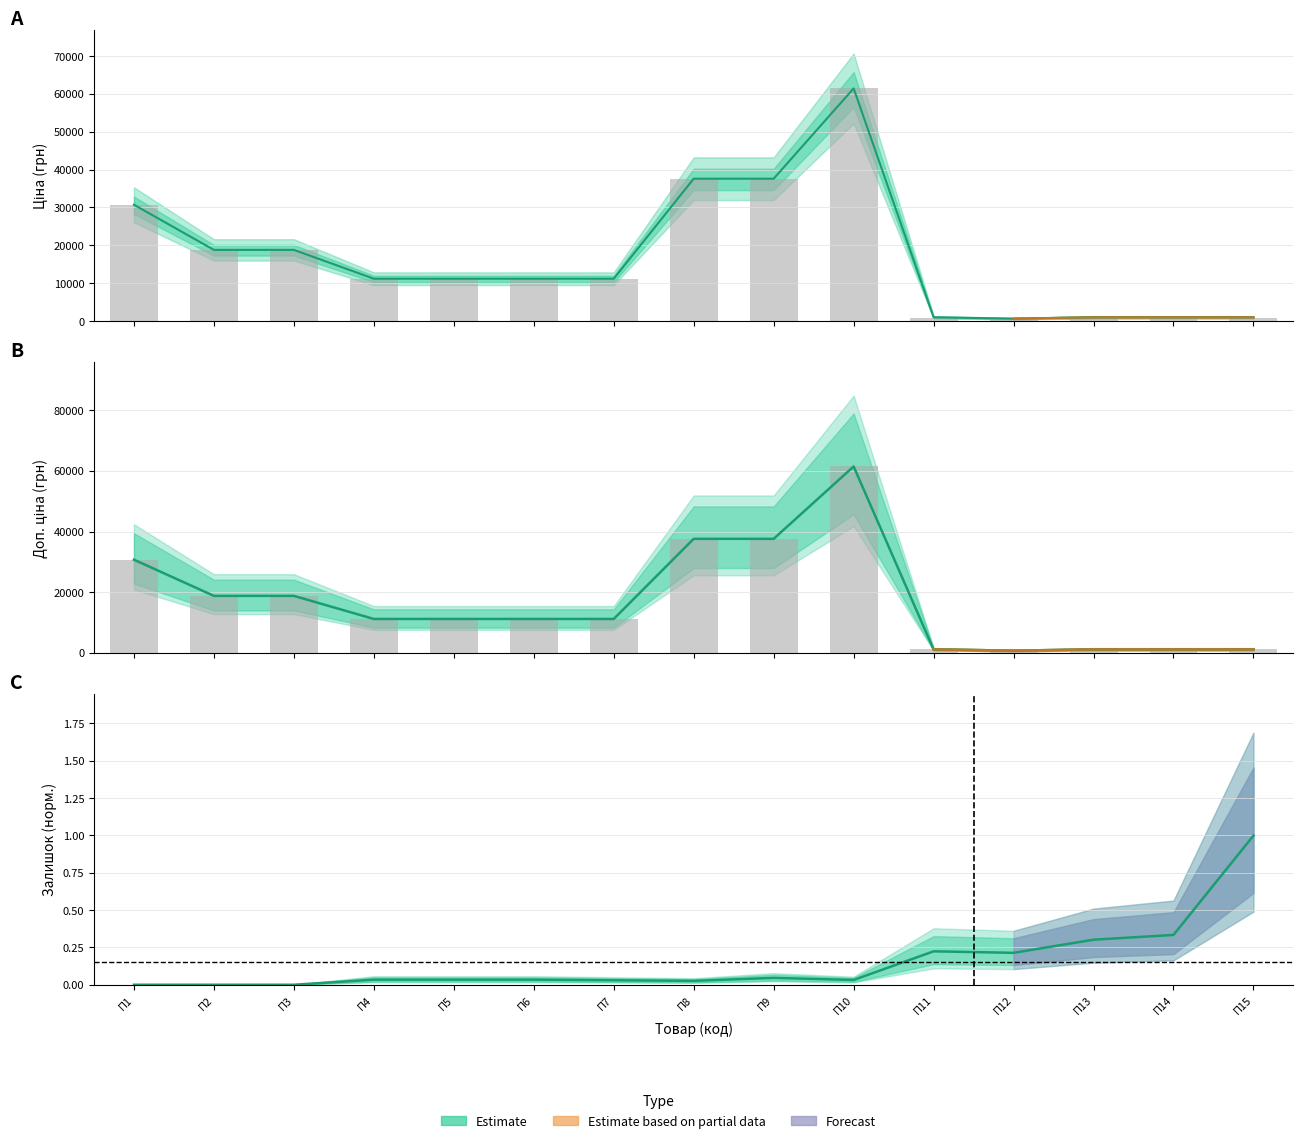

Read the Доп. ціна value at П5.

11188.2